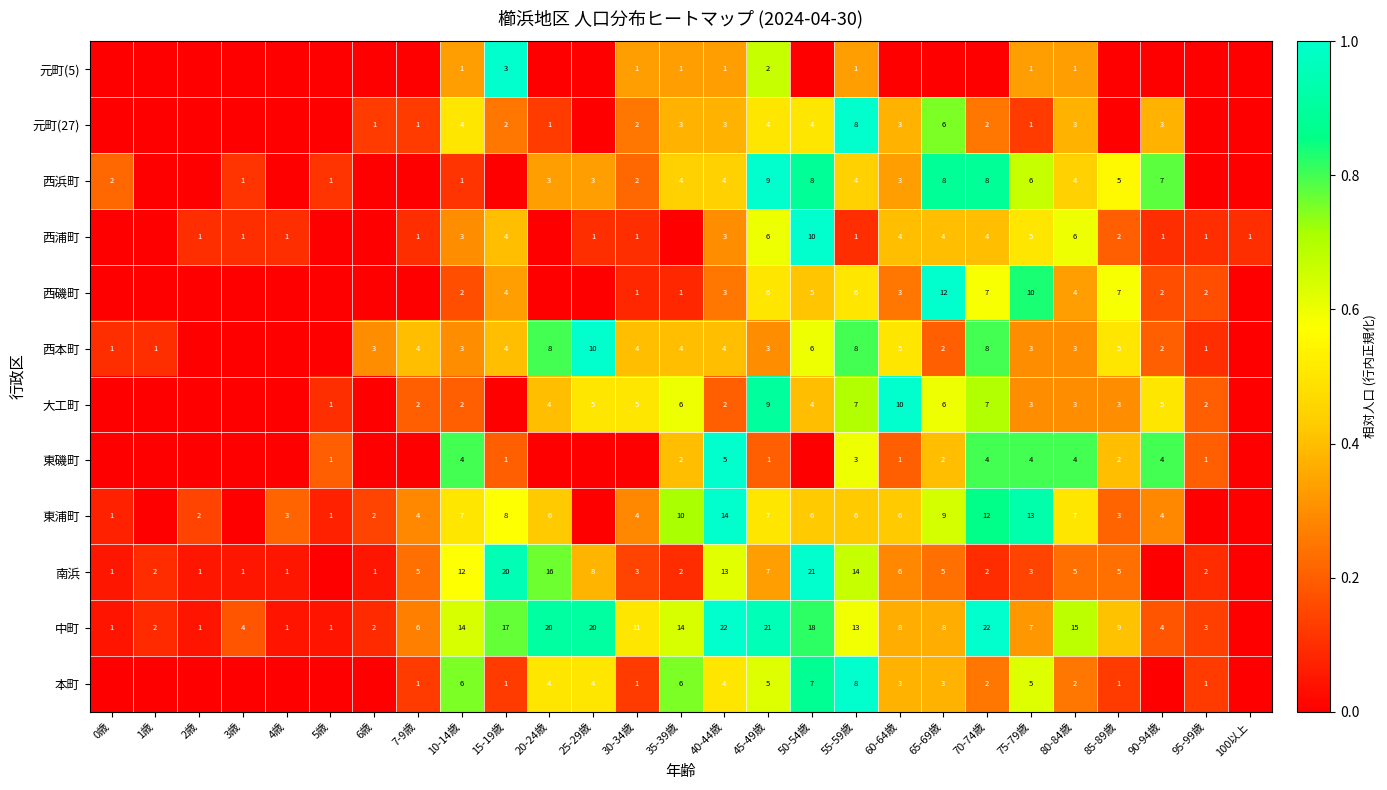

Is it true that 大工町 equals 2 at 95-99歳?

True